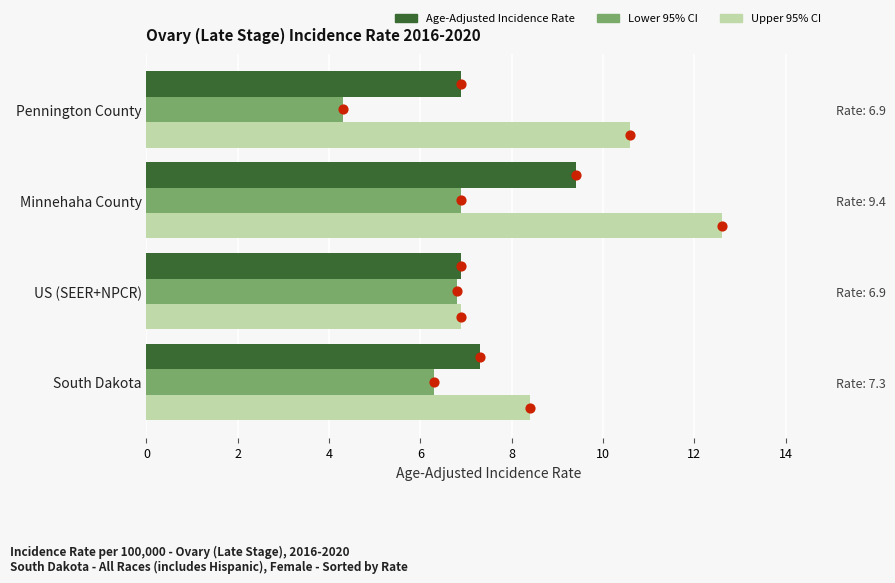

What are all the series names shown in the legend?

Age-Adjusted Incidence Rate, Lower 95% CI, Upper 95% CI